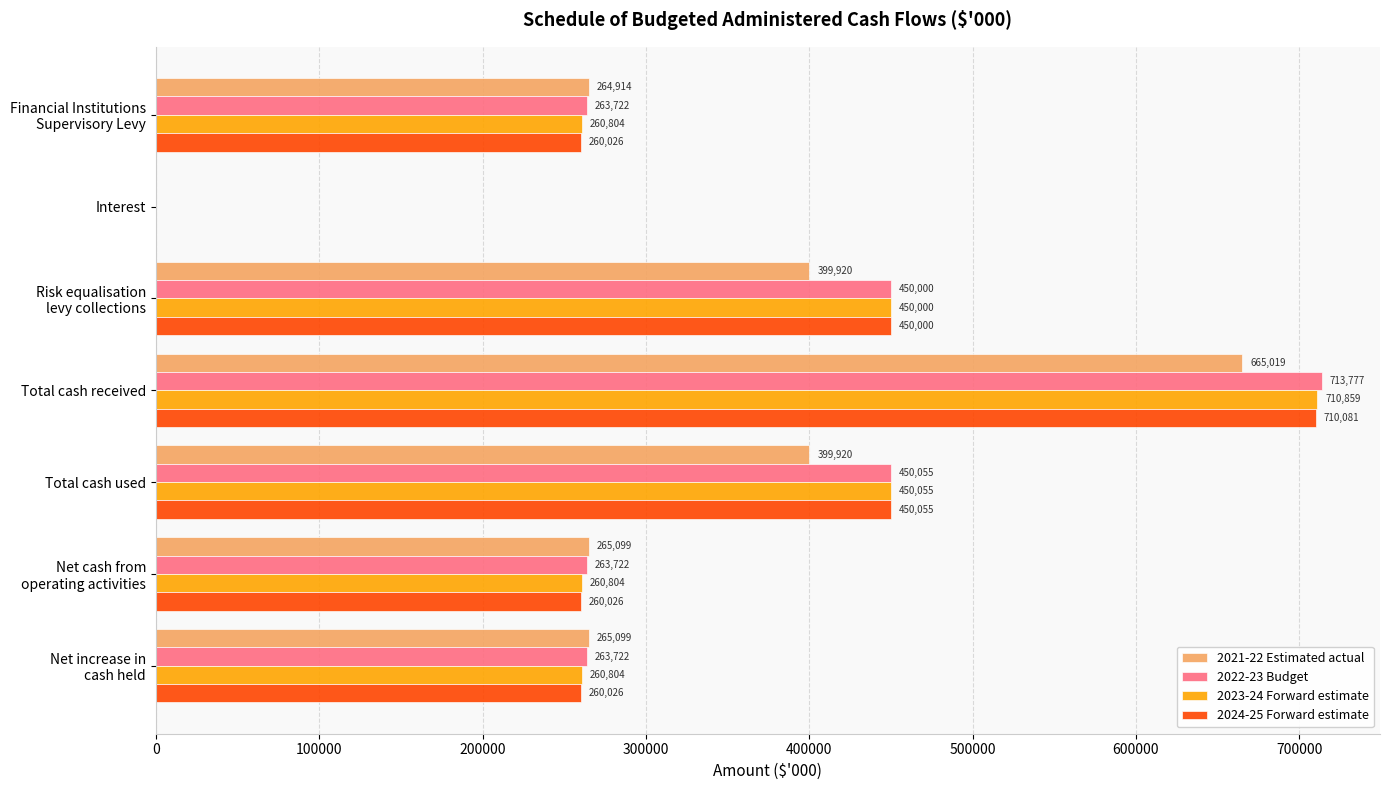

The 2021-22 Estimated actual series shows 638608 at Total cash used. True or false?

False